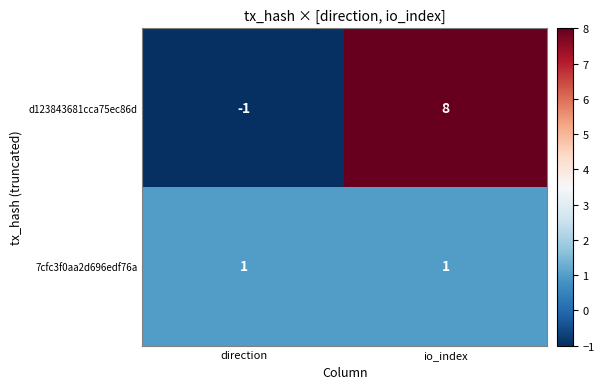

True or false: 7cfc3f0aa2d696edf76a has a value of 2 at io_index.

False